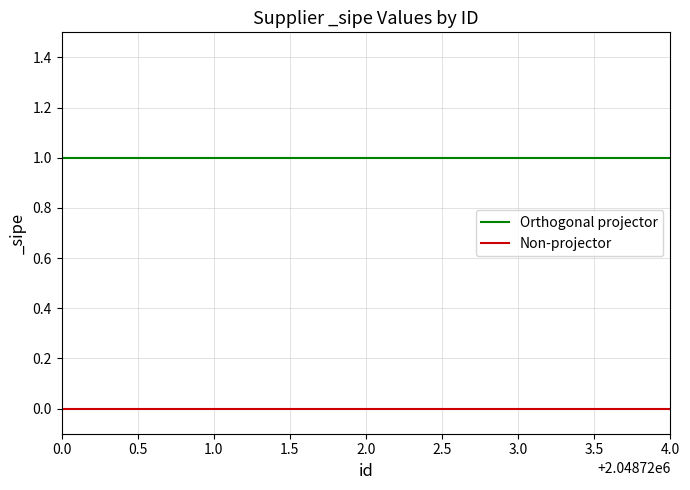

What is the average value of the Orthogonal projector series?

1